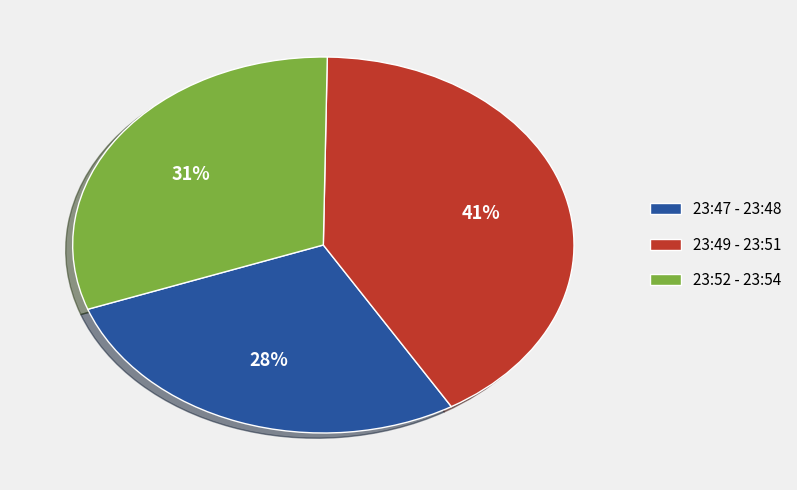

True or false: 23:47 - 23:48 accounts for 16% of the total.

False